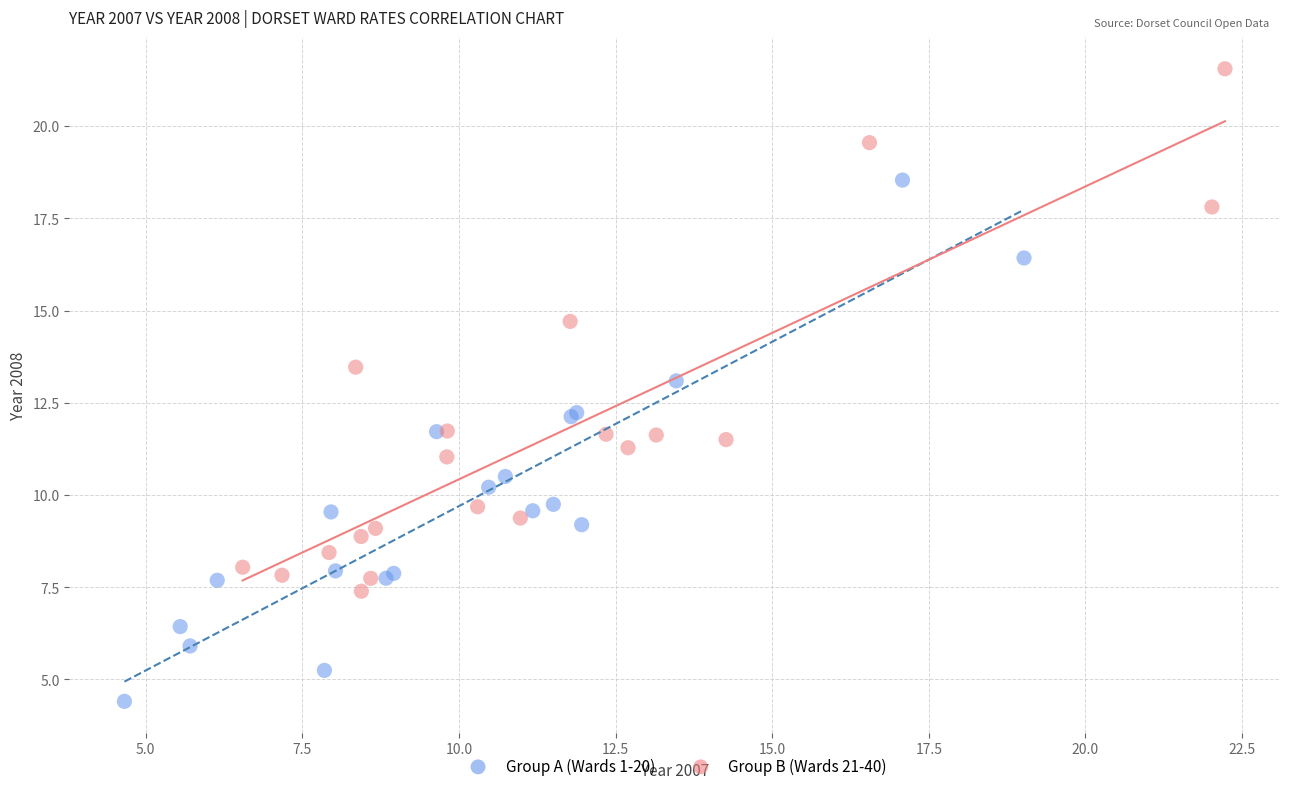

Which series reaches the minimum Y coordinate?

Group A (Wards 1-20)